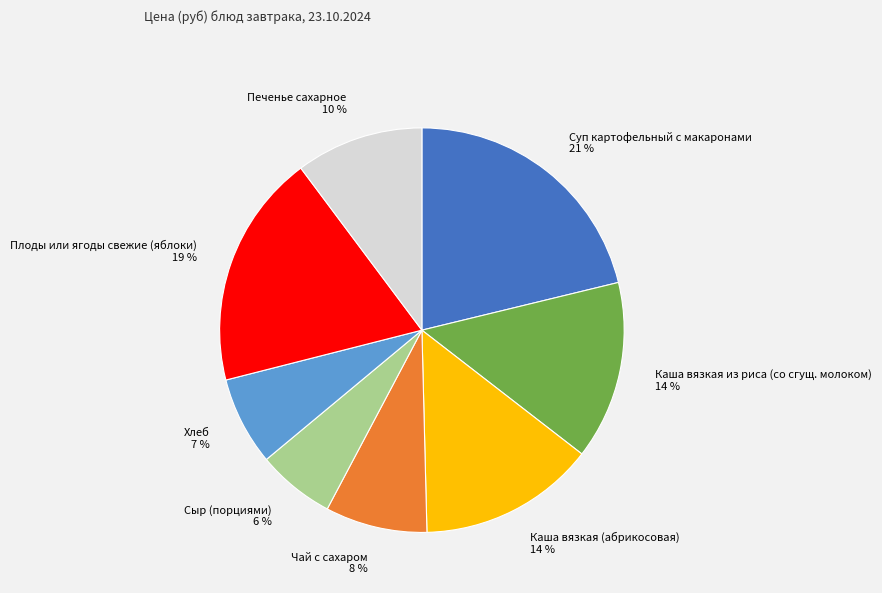

Which category has the biggest portion of the pie?

Суп картофельный с макаронами